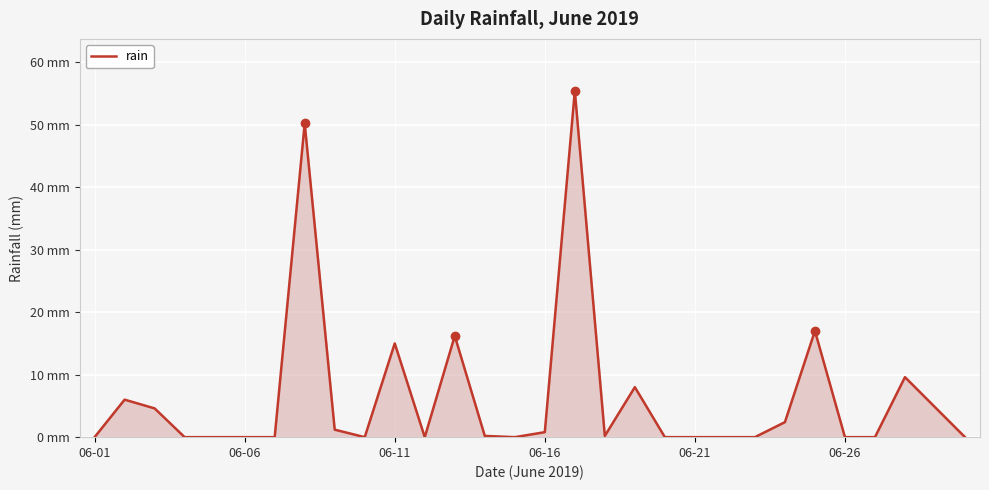

Is this an area chart (filled region under the line)?

Yes